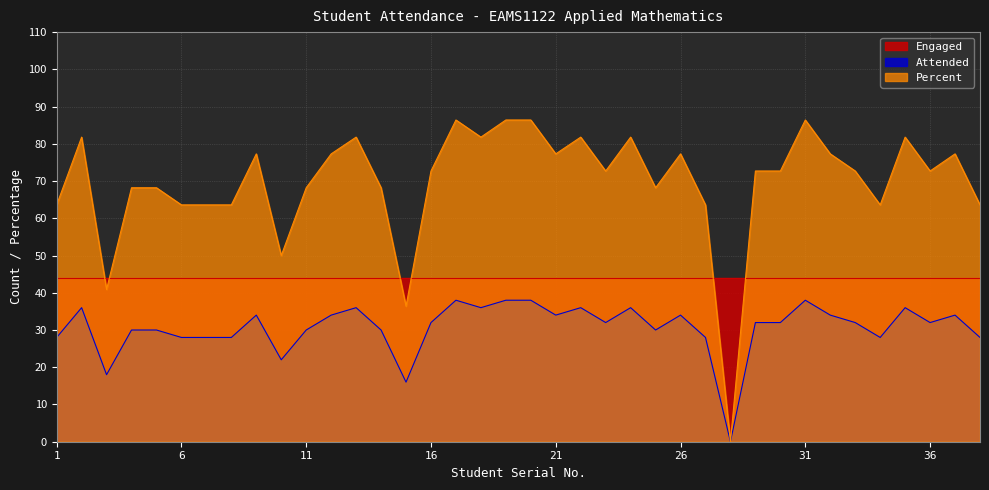

What are all the series names shown in the legend?

Engaged, Attended, Percent